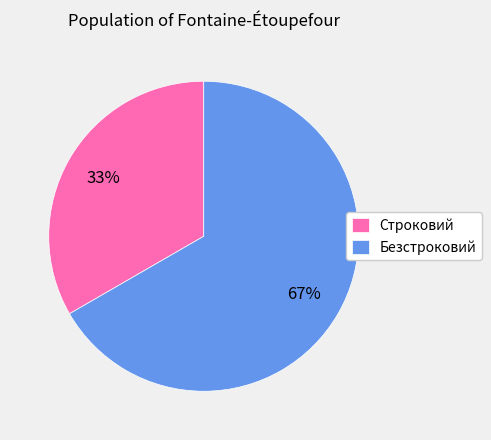

To the nearest percent, what is the average slice percentage?

50%